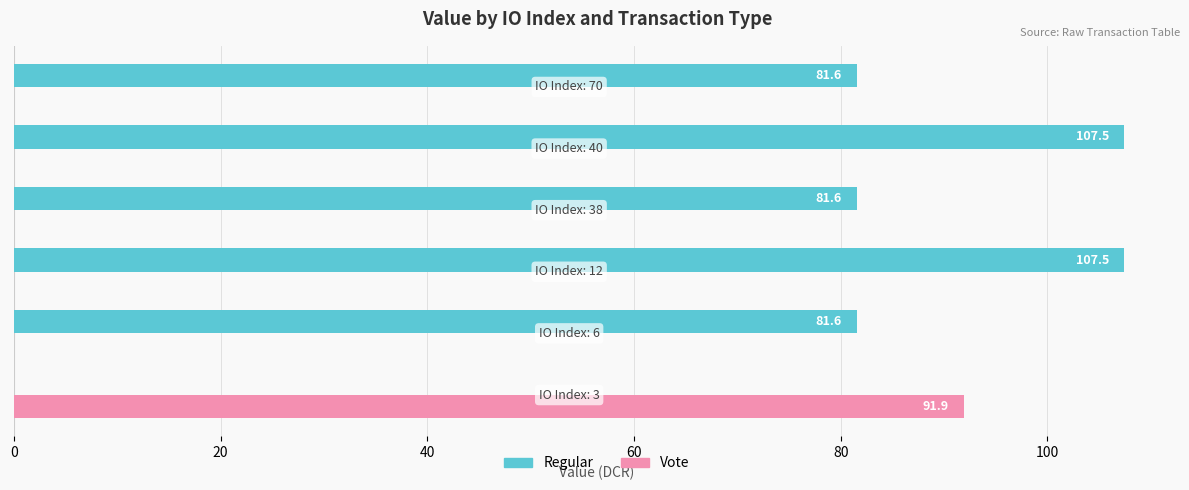

What is the sum of all Vote values?

91.9